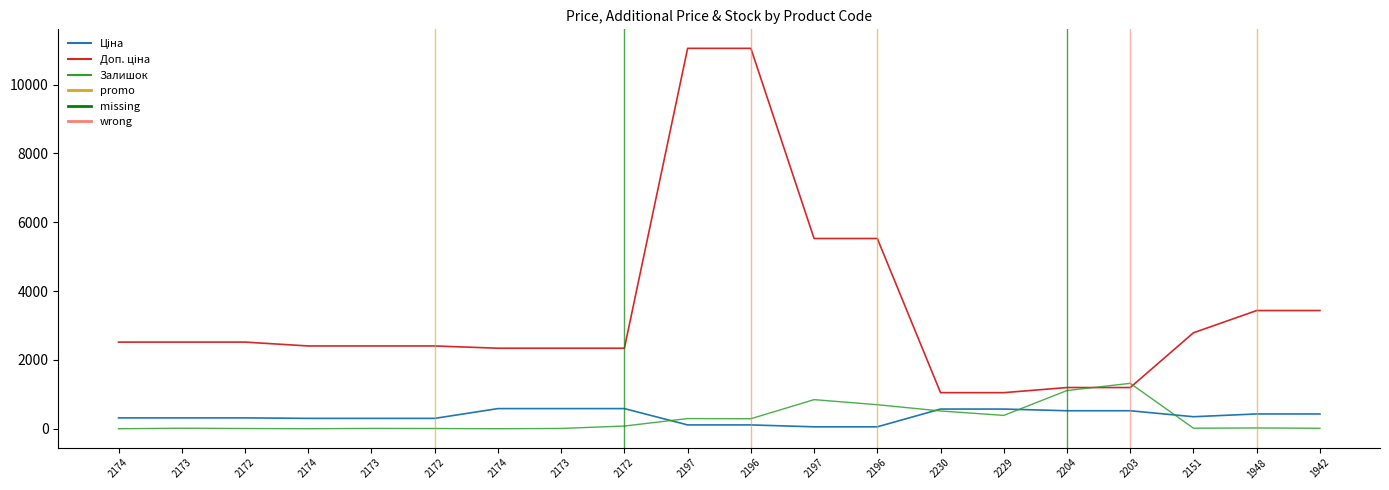

Which series has the largest range (max minus min)?

Доп. ціна